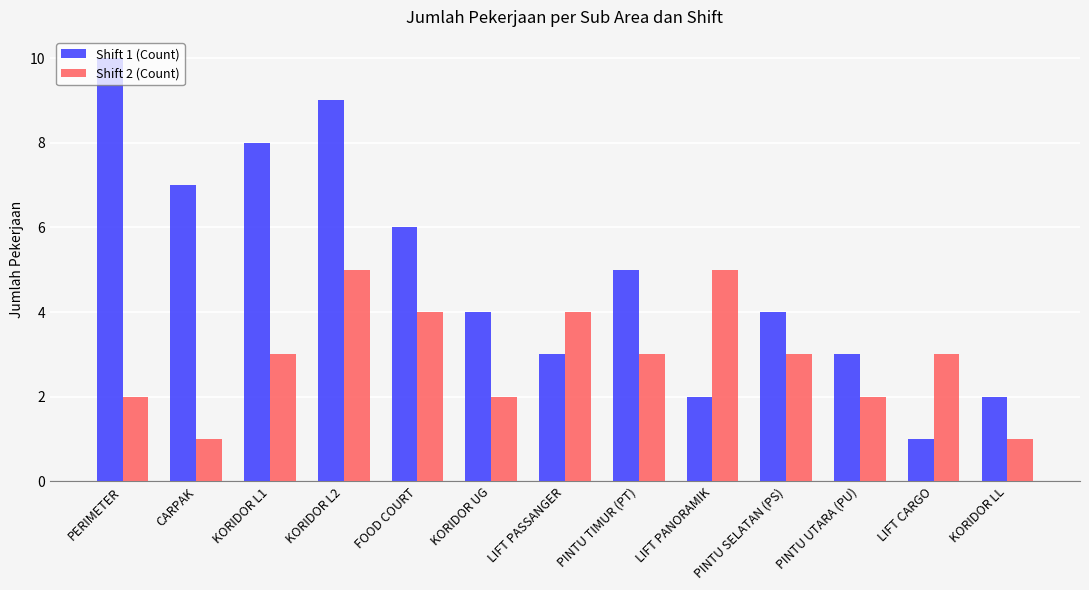

Which category has the lowest value in the Shift 1 (Count) series?

LIFT CARGO